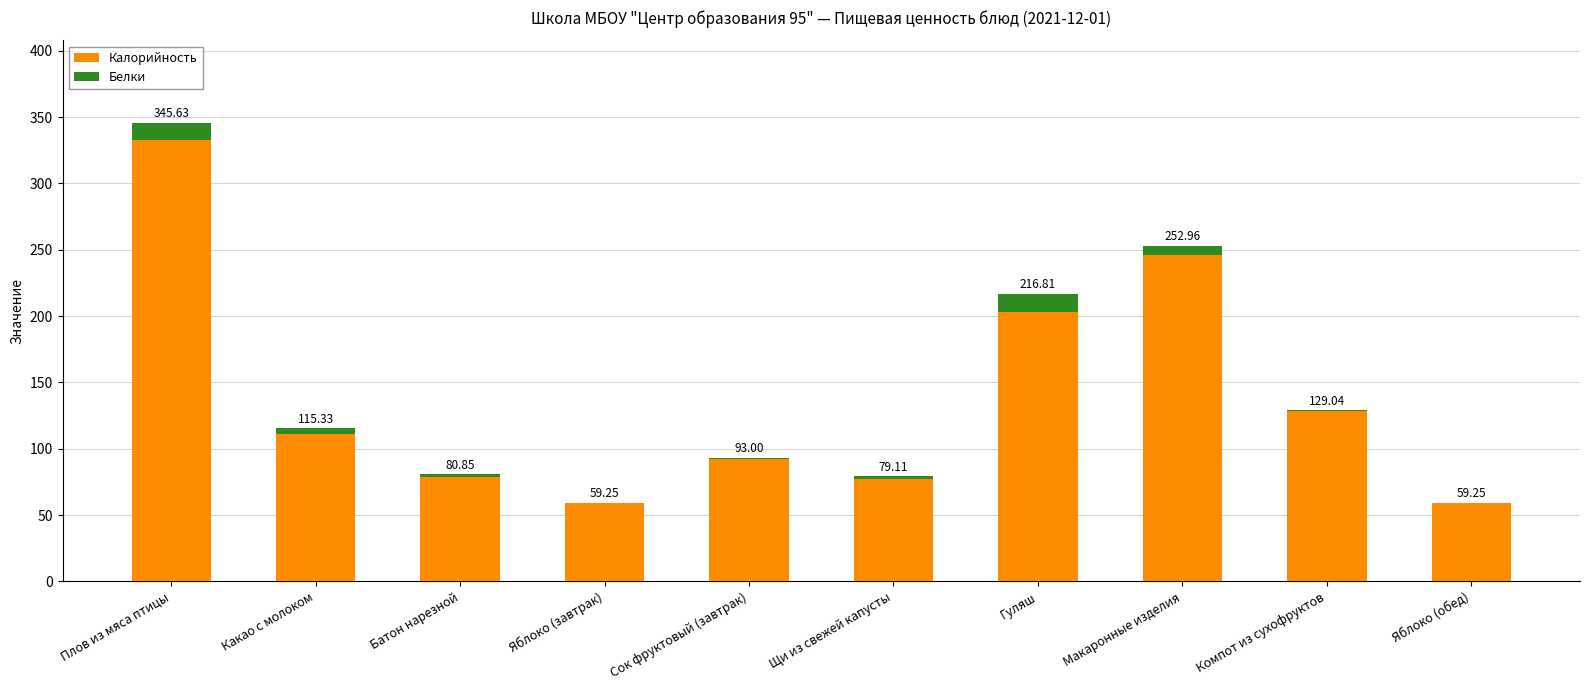

Between Щи из свежей капусты and Яблоко (обед), which series saw the biggest shift?

Калорийность